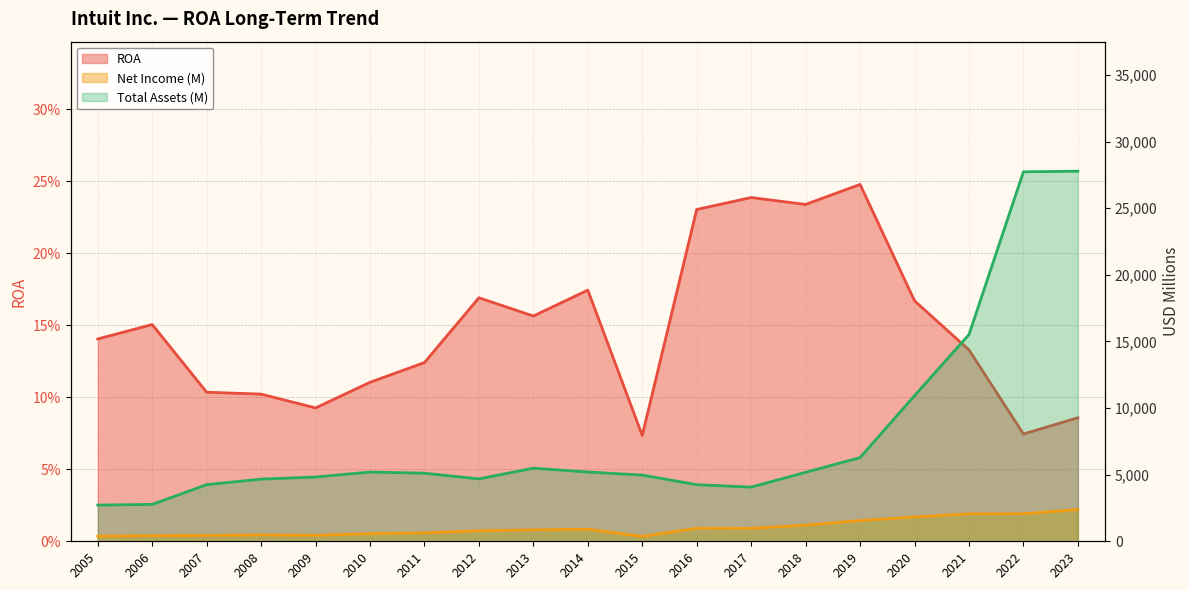

Where is the first local minimum for Net Income (M)?

2009